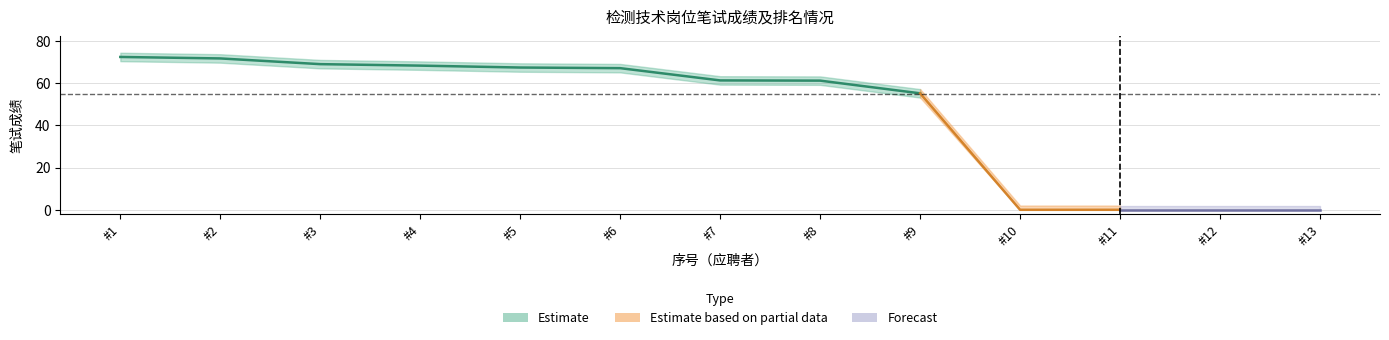

What is the value of the 笔试成绩 point at the 9th from the left?

55.1